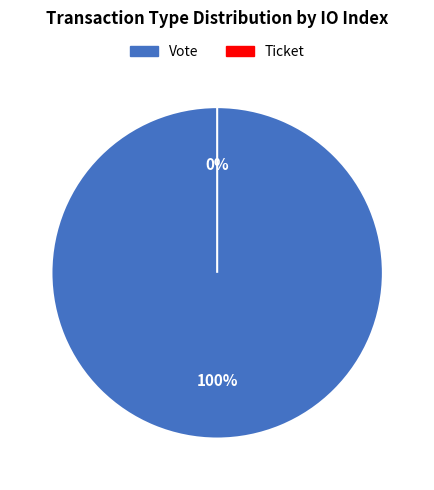

To the nearest percent, what is the combined percentage of Ticket and Vote?

100%